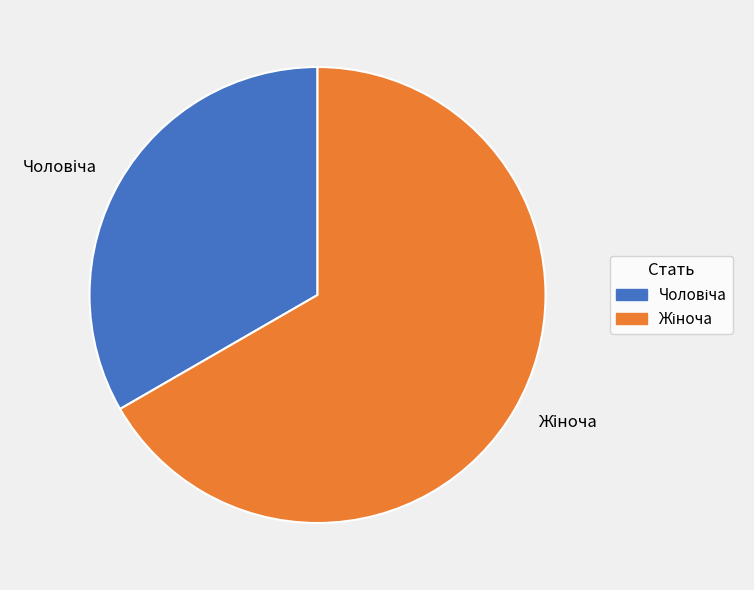

Is there a majority slice in this chart?

Yes